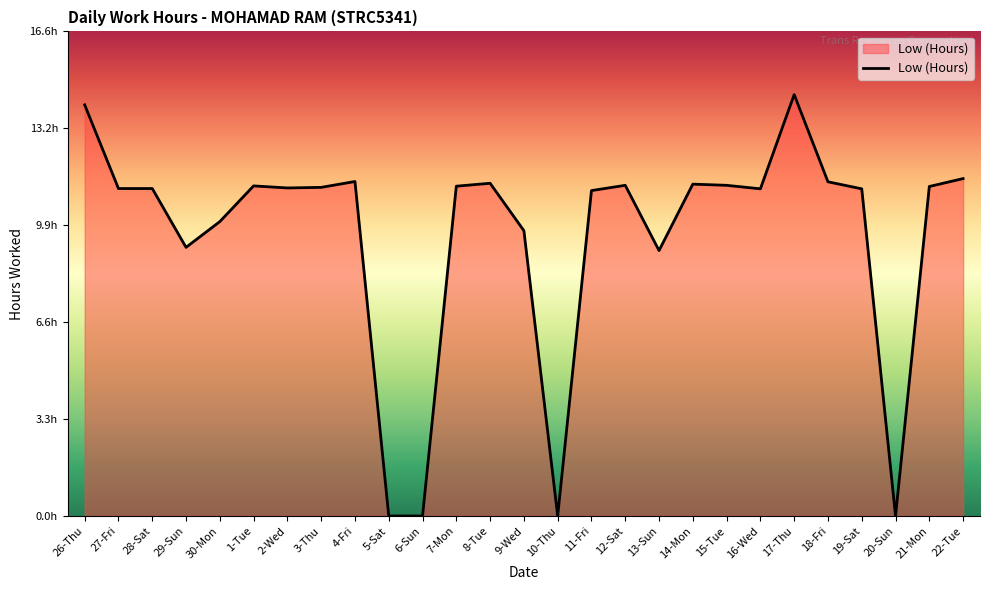

Is this an area chart (filled region under the line)?

Yes